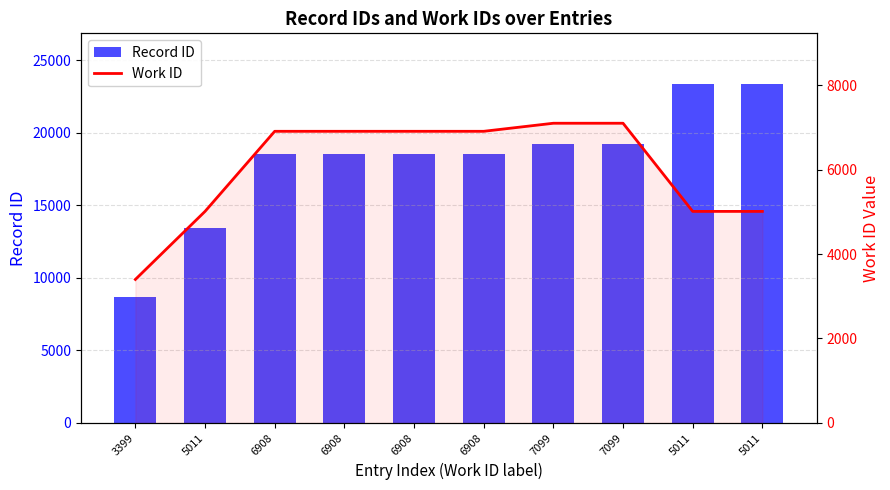

How many groups of bars are there?

10